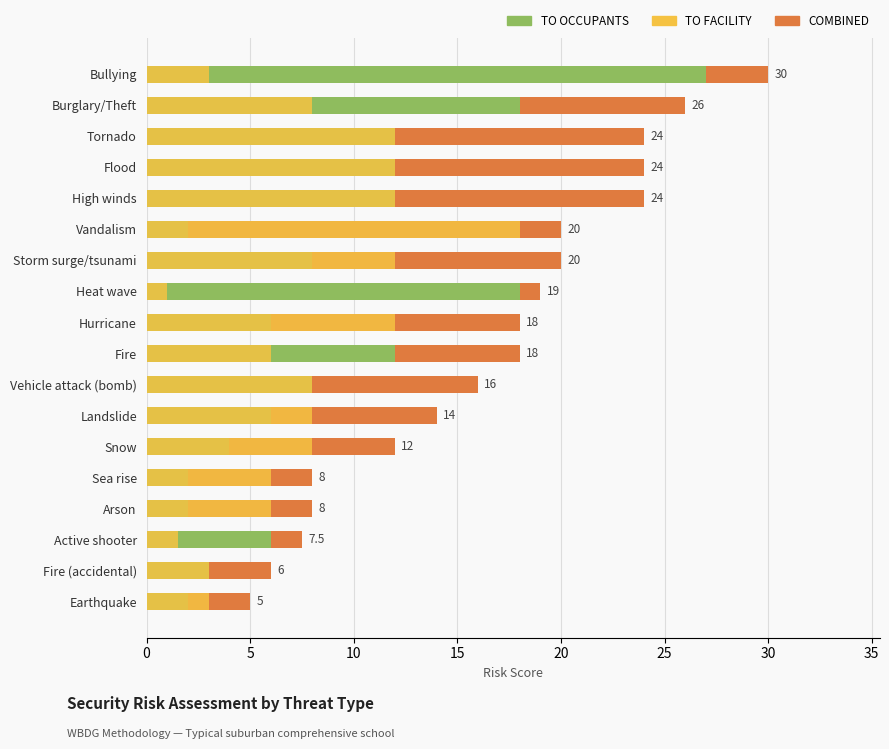

What is the highest value of the TO FACILITY series?

18.0